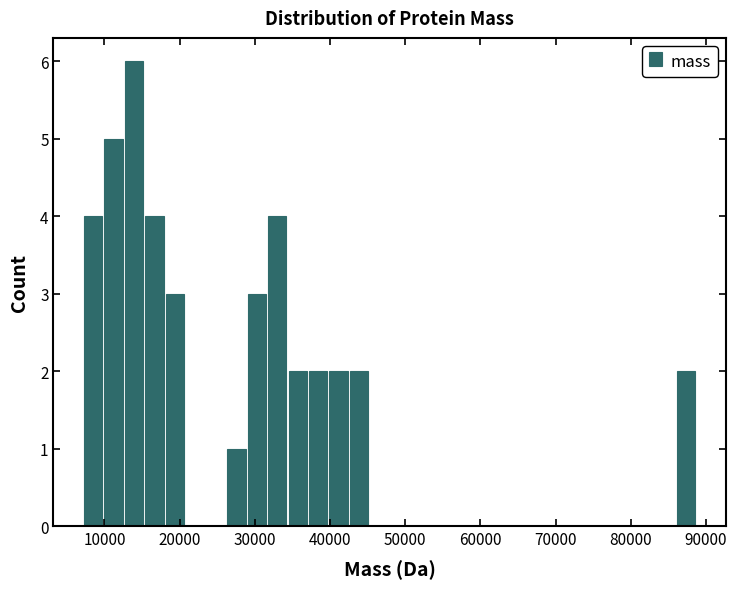

Read against the x-axis, roughly where is the centre of the tallest bar?

14000